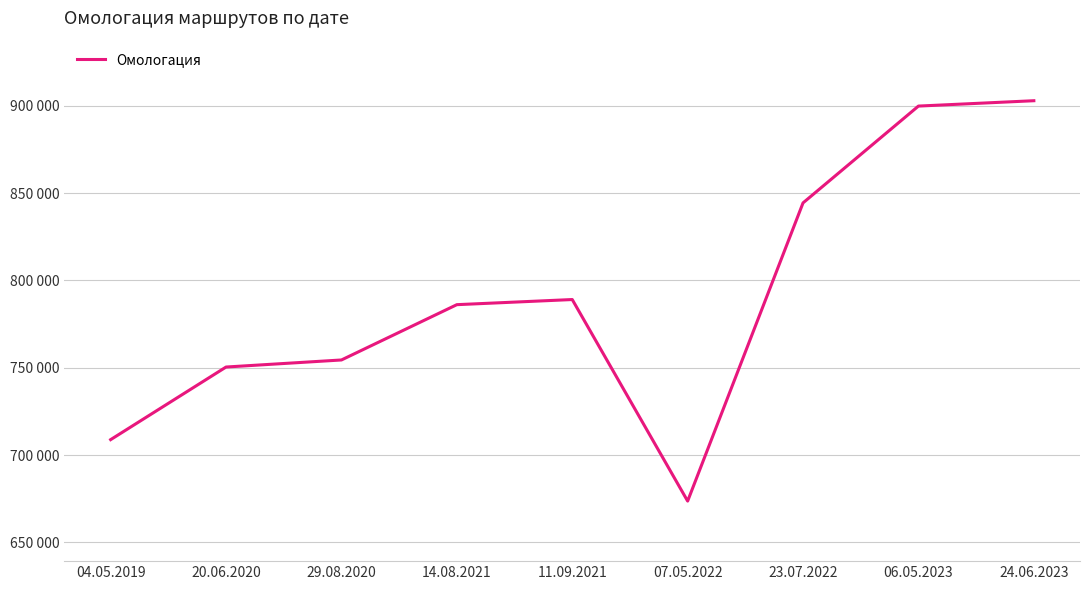

Is this an area chart (filled region under the line)?

No